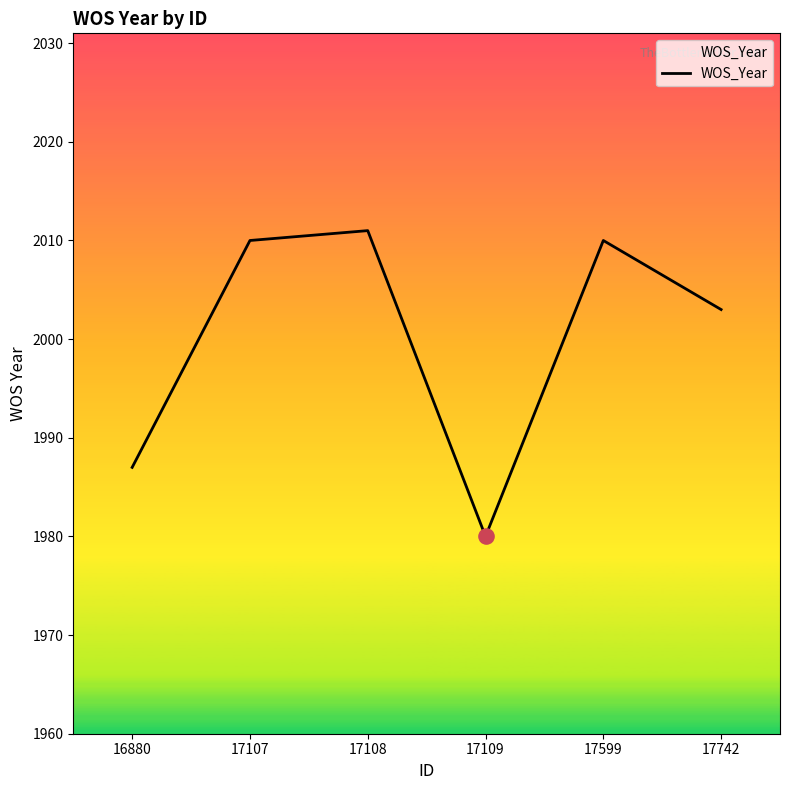

Between 17742 and 17599, which is larger?

17599